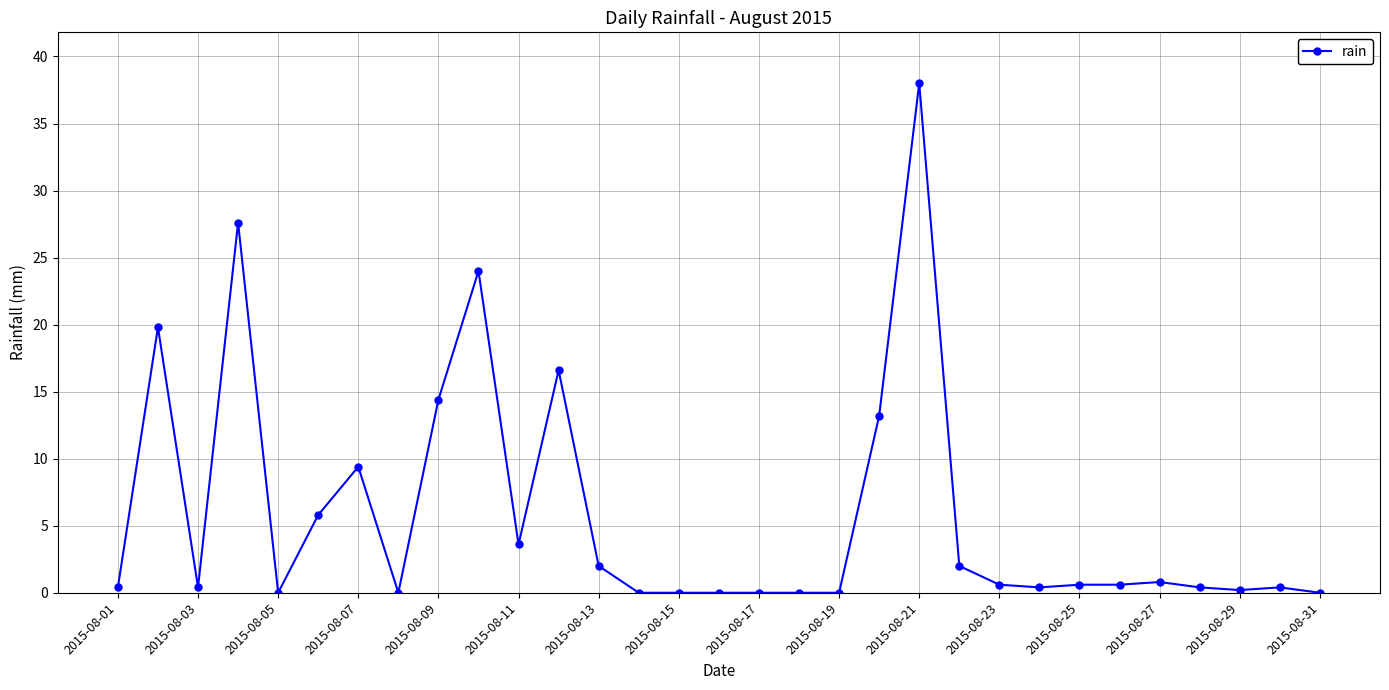

Is this an area chart (filled region under the line)?

No